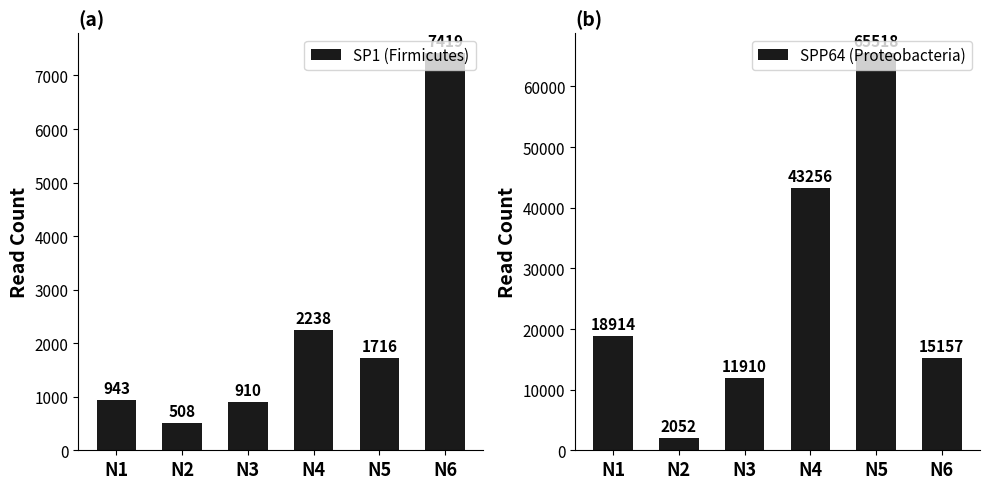

What is the value of the SP1 (Firmicutes) bar at the 3rd from the left?

910